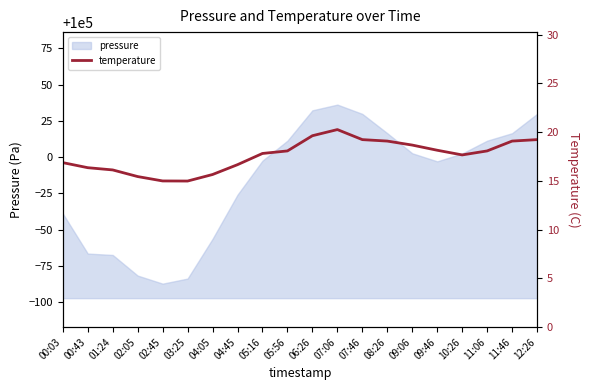

What is the maximum value for pressure?

100036.1